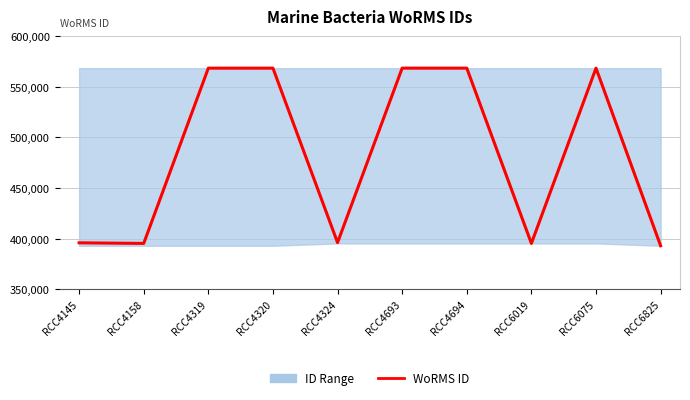

How many interior local valleys (lower than both neighbors) does the data have?

3